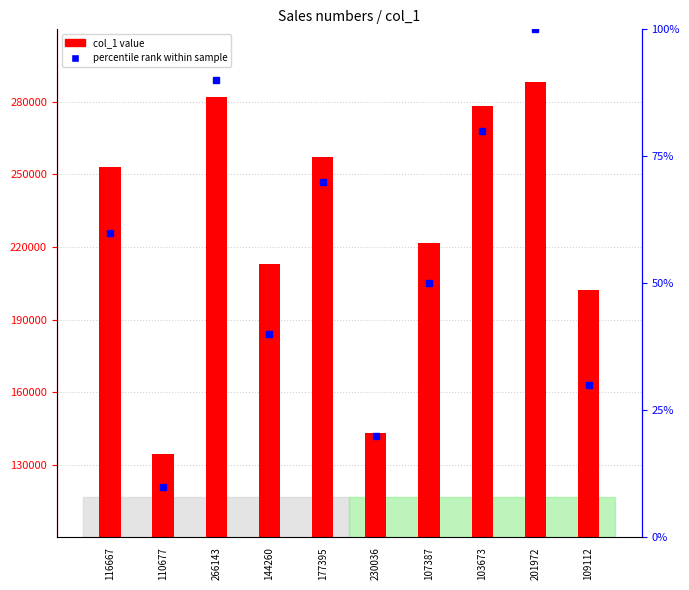

Between 266143 and 107387, which is larger?

266143